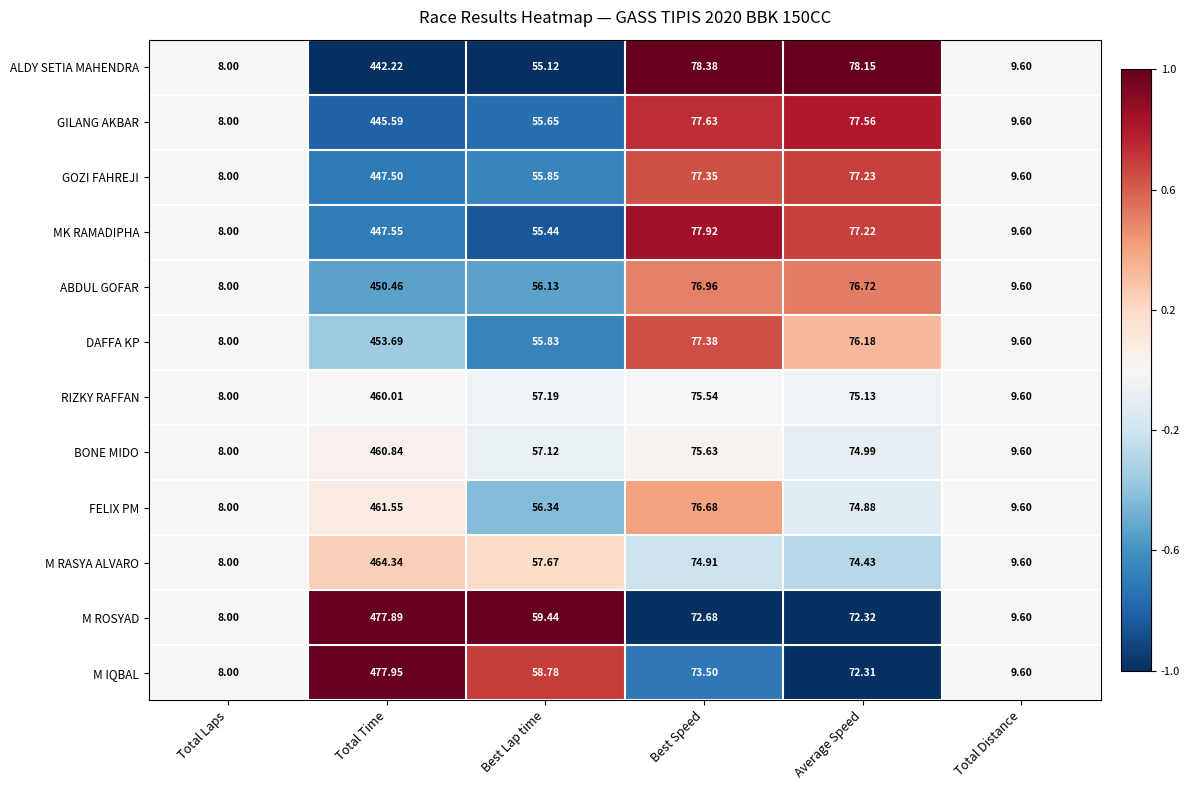

At which label does ALDY SETIA MAHENDRA reach its minimum?

Total Laps